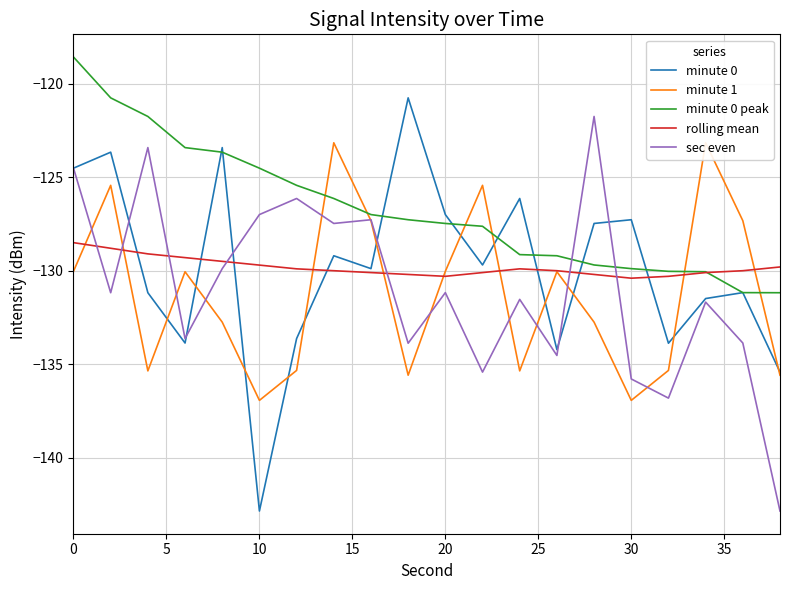

The minute 0 peak series shows -118.6 at 0. True or false?

True